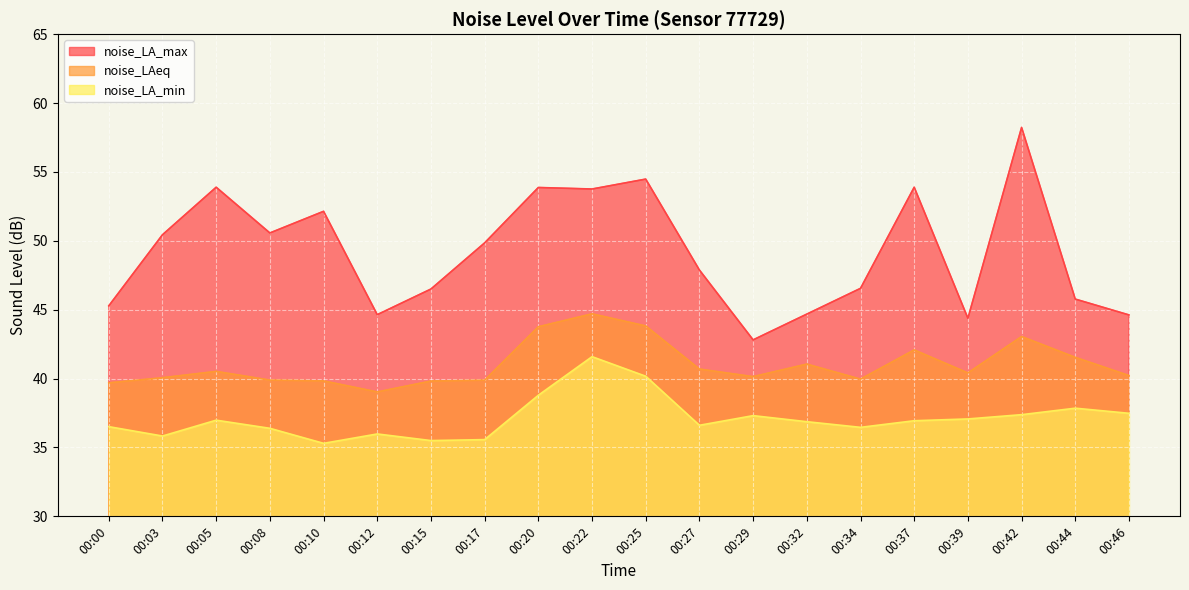

What is the difference between the highest and lowest values at 00:34?

10.1